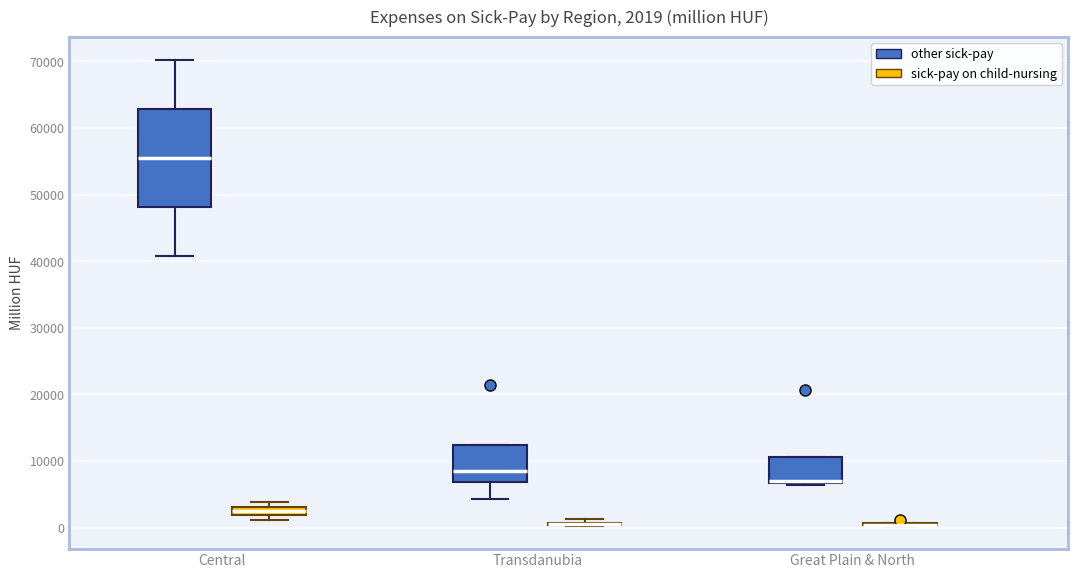

Comparing the boxes themselves (not the whiskers), which one is the tallest?

Central (other sick-pay)